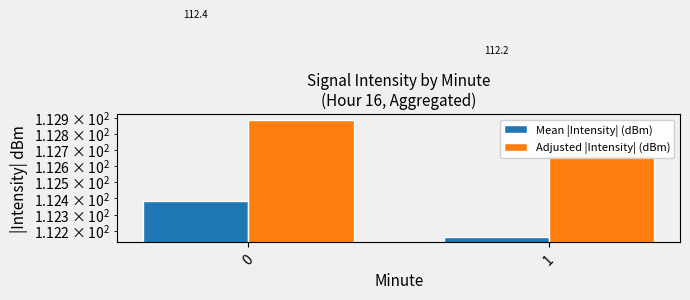

What is the value of the Adjusted |Intensity| (dBm) bar at the 2nd from the left?

112.7